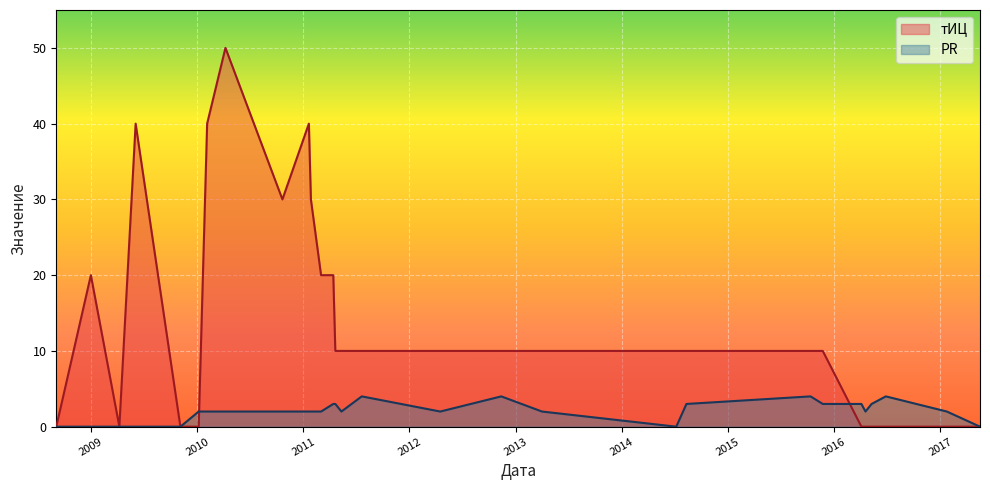

Which series has the widest spread of values?

тИЦ